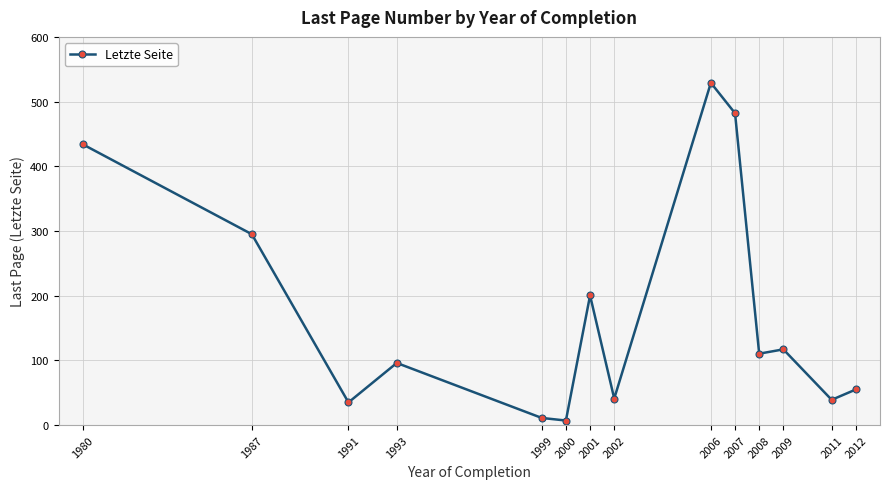

Which has a higher value, 2001 or 2011?

2001